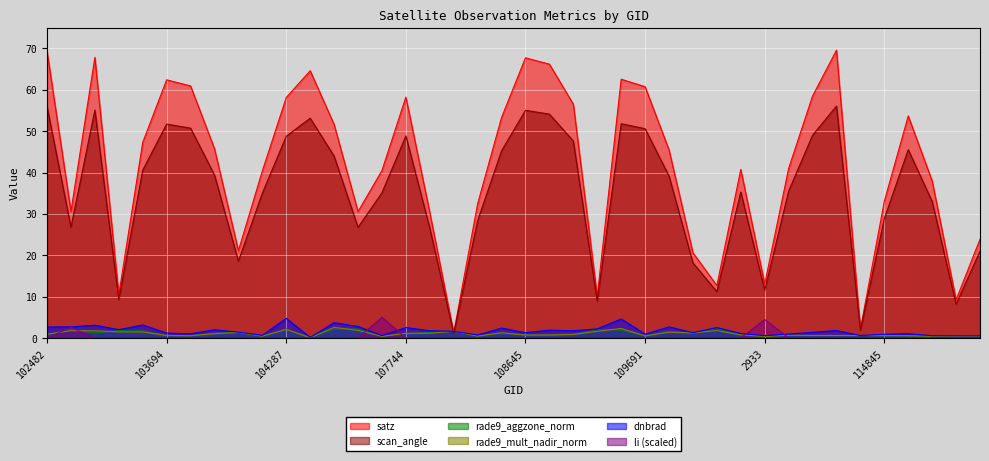

Which series ends up on top after the final intersection of scan_angle and dnbrad?

scan_angle